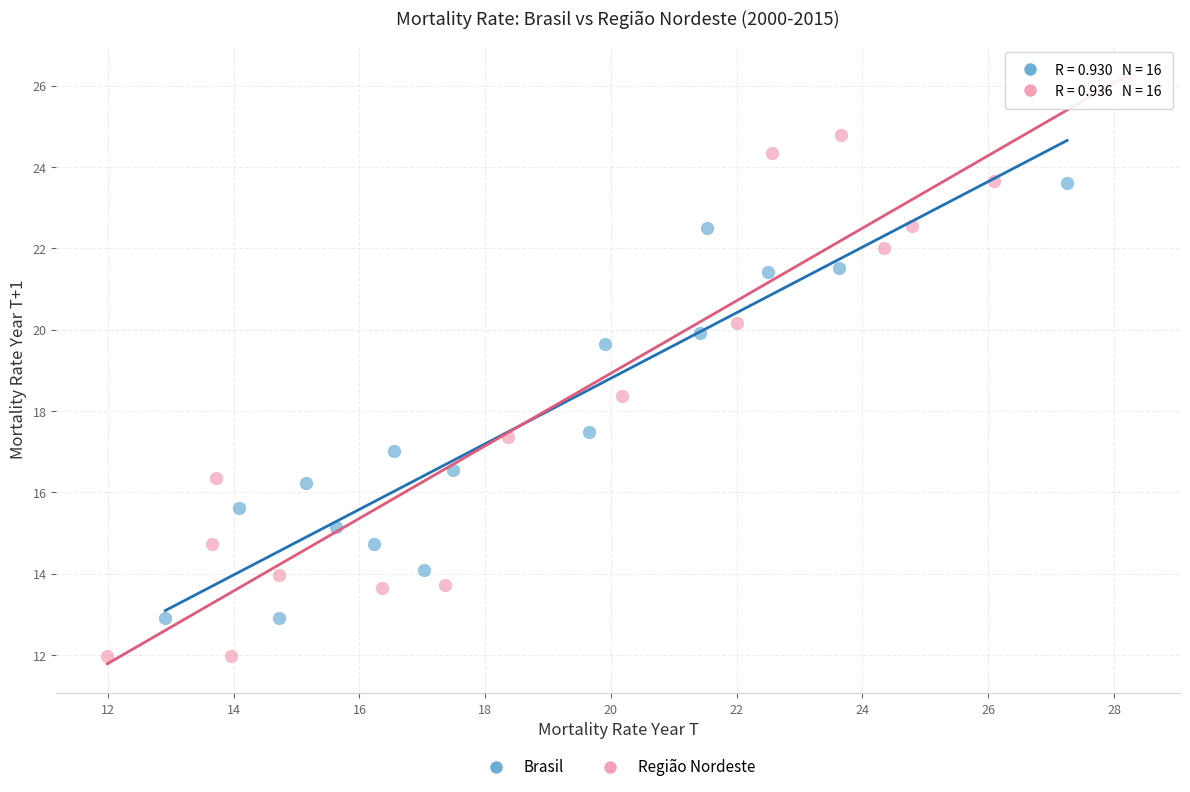

Which series contains the highest Y value?

Região Nordeste